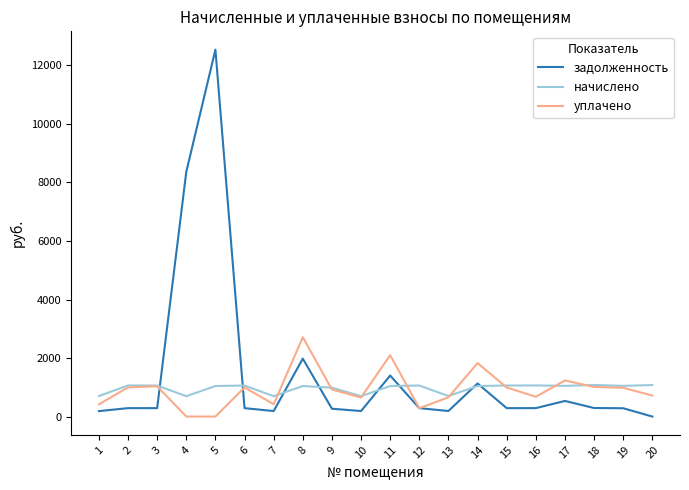

True or false: начислено and уплачено cross at least once.

True